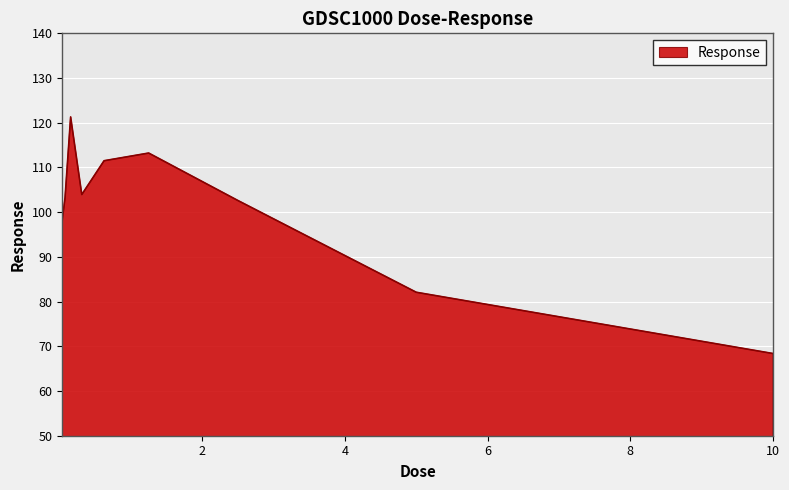

What is the difference between the maximum and minimum values?

52.9